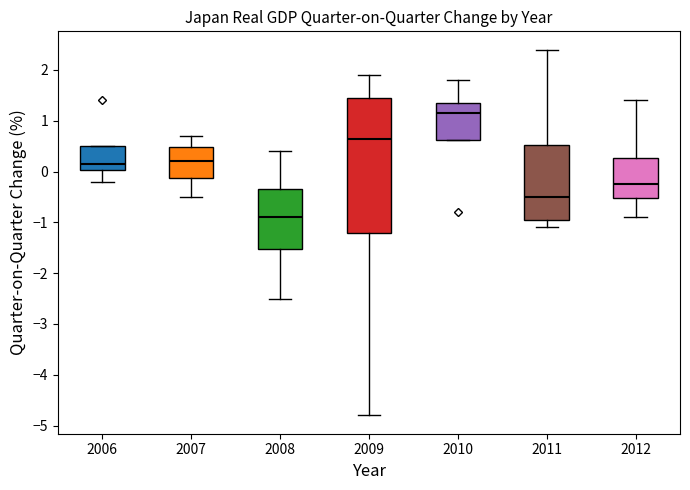

Where does the lower whisker of the box at x = 2006 end on the y-axis? The values are not printed on the chart, so give them approximately, as read against the axis.

-0.2